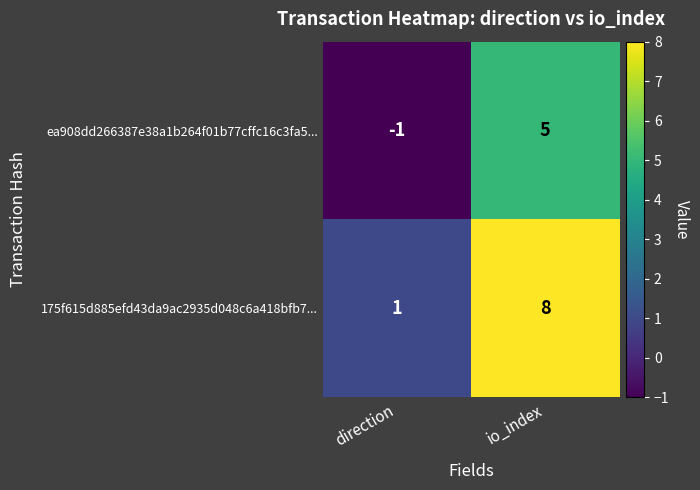

What is the difference between the maximum and minimum values in the ea908dd266387e38a1b264f01b77cffc16c3fa5... series?

6